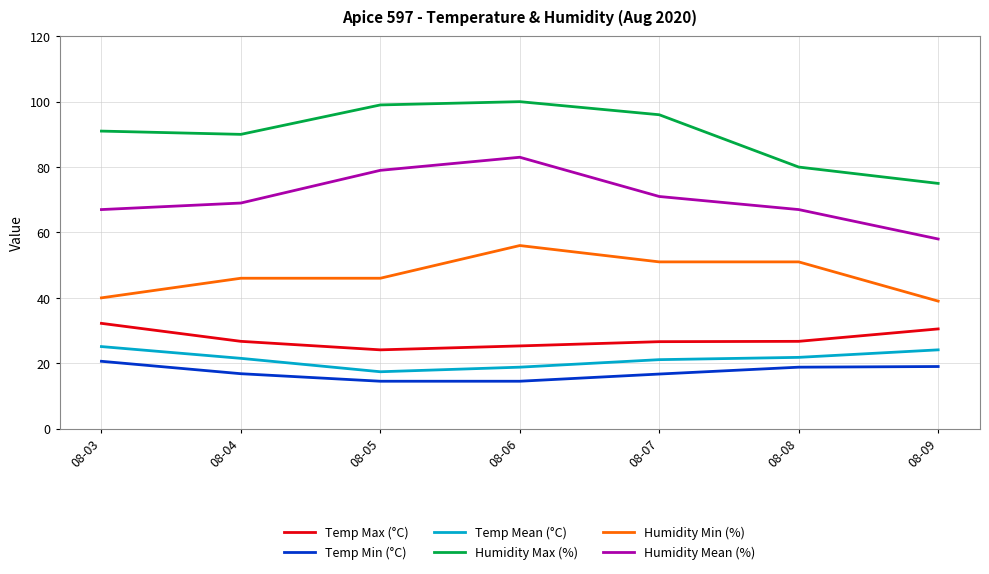

Between 08-06 and 08-07, which series saw the biggest shift?

Humidity Mean (%)